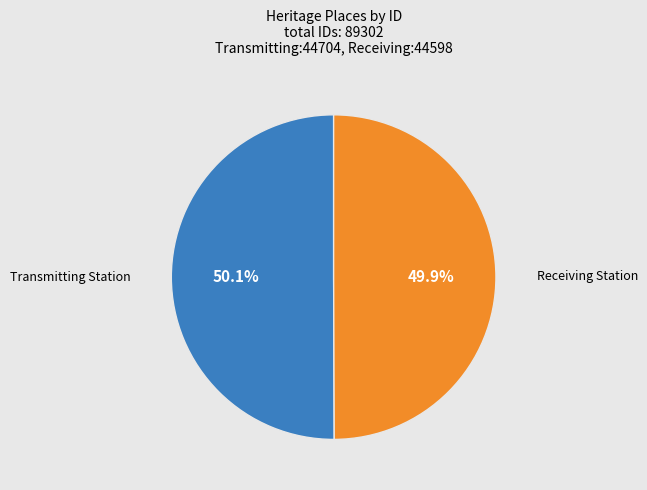

Is there a majority slice in this chart?

Yes